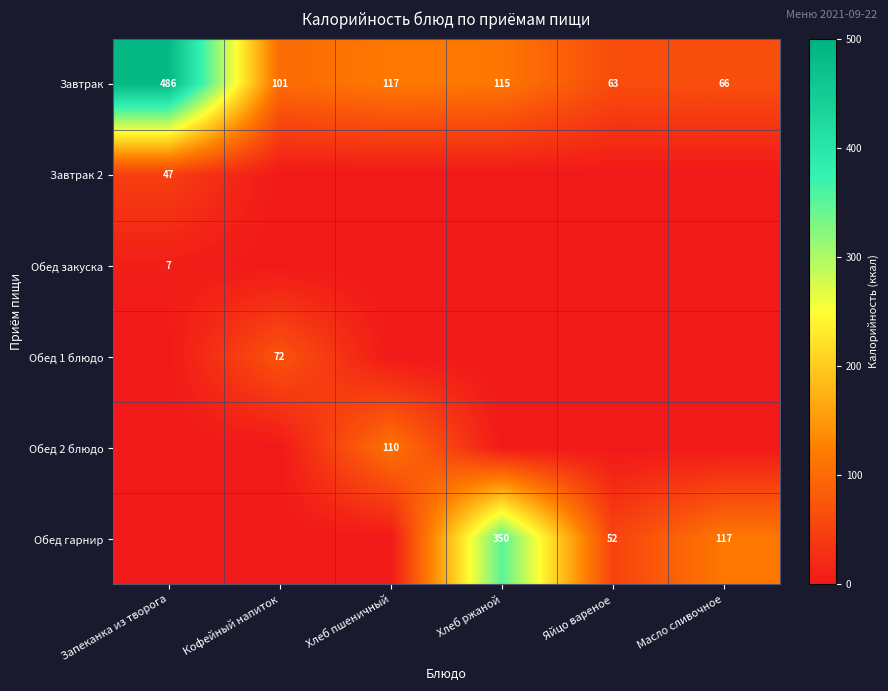

Is the value of Обед гарнир at Масло сливочное greater than the value of Завтрак at Масло сливочное?

Yes